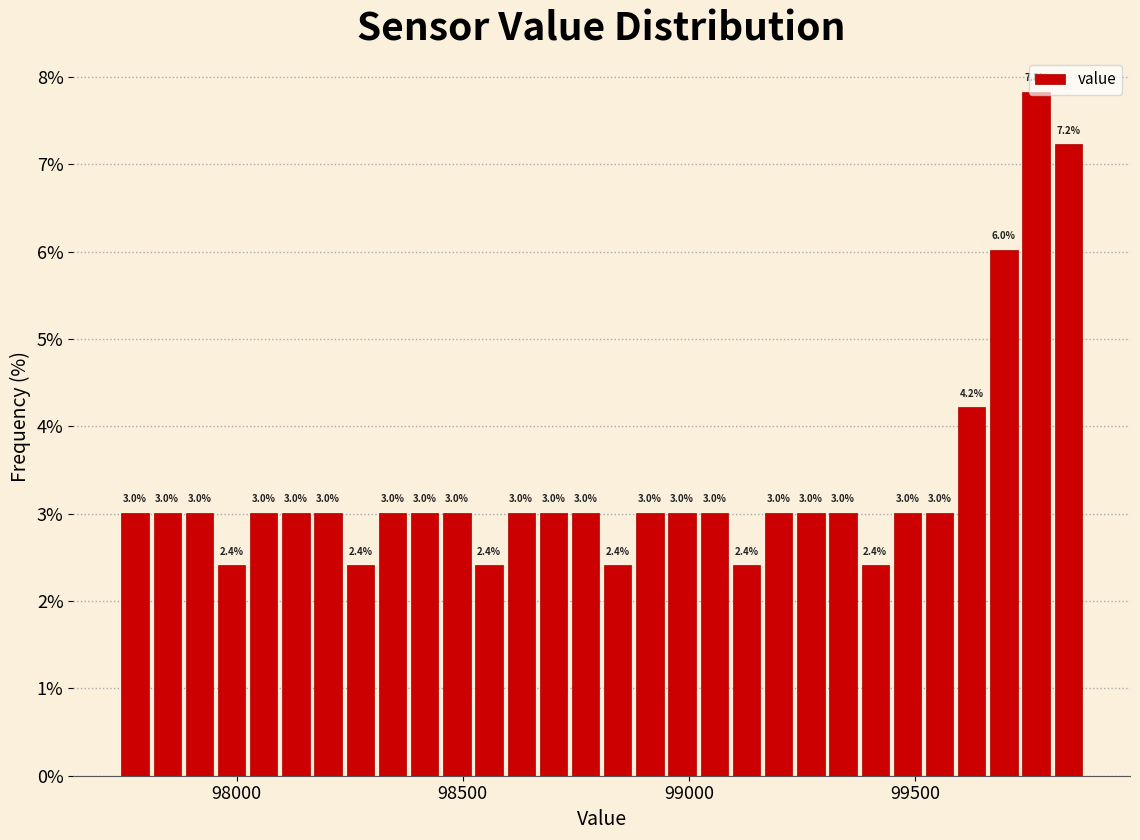

Around what value on the x-axis is the tallest bar? Give the approximate position of its centre, as read against the axis.

99750